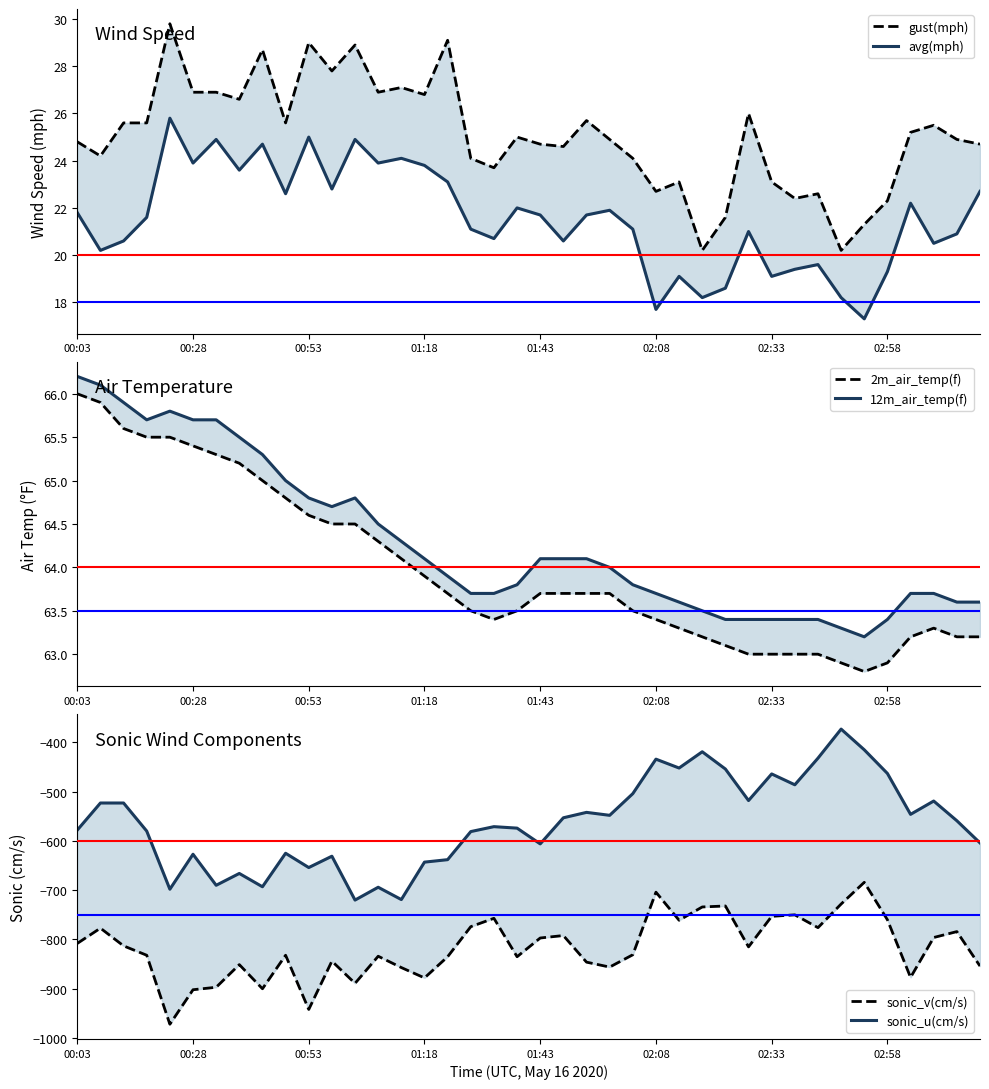

What is the value of the sonic_v(cm/s) point at the 36th from the left?

-760.0